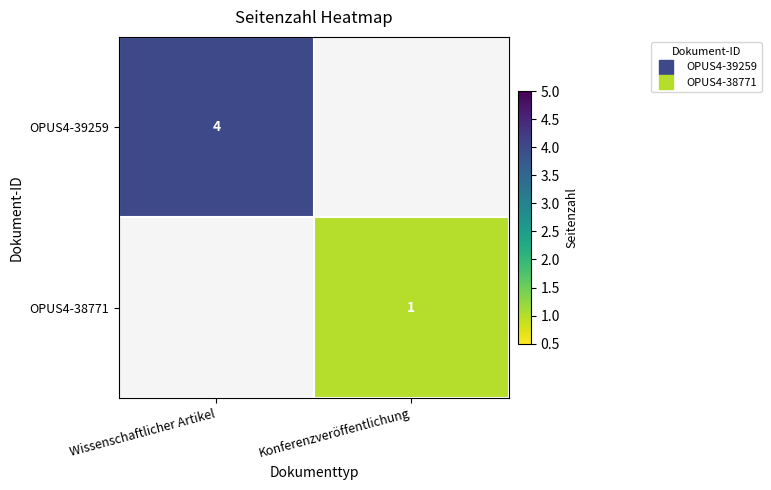

Rank the categories by OPUS4-39259 value from lowest to highest.

Wissenschaftlicher Artikel, Konferenzveröffentlichung